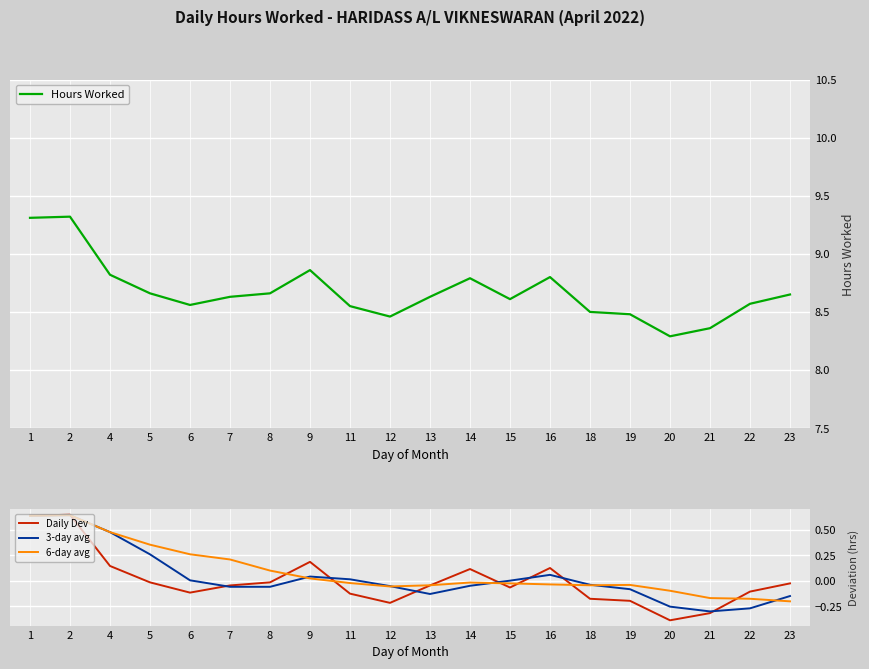

Reading left to right, list all the values displayed in this chart.

Hours Worked: 9.3	9.3	8.8	8.7	8.6	8.6	8.7	8.9	8.6	8.5	8.6	8.8	8.6	8.8	8.5	8.5	8.3	8.4	8.6	8.7
Daily Dev: 0.6	0.6	0.1	-0.0	-0.1	-0.0	-0.0	0.2	-0.1	-0.2	-0.0	0.1	-0.1	0.1	-0.2	-0.2	-0.4	-0.3	-0.1	-0.0
3-day avg: 0.6	0.6	0.5	0.3	0.0	-0.1	-0.1	0.0	0.0	-0.1	-0.1	-0.0	0.0	0.1	-0.0	-0.1	-0.3	-0.3	-0.3	-0.1
6-day avg: 0.6	0.6	0.5	0.4	0.3	0.2	0.1	0.0	-0.0	-0.1	-0.0	-0.0	-0.0	-0.0	-0.0	-0.0	-0.1	-0.2	-0.2	-0.2